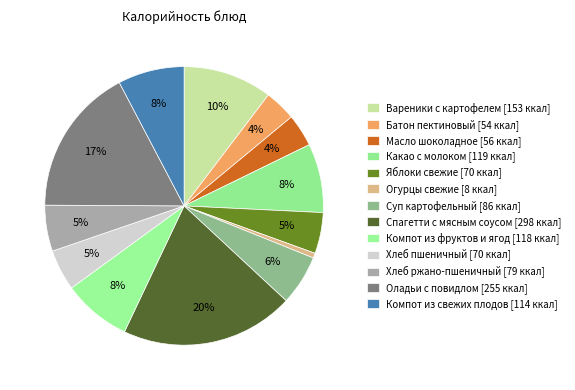

Approximately how many times larger is the value at Вареники с картофелем compared to Масло шоколадное?

2.7